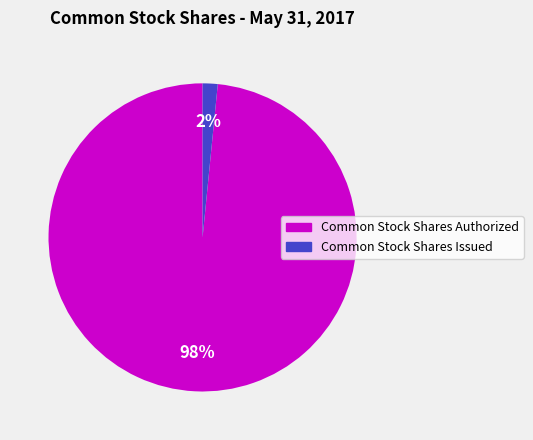

Which slice is the largest?

Common Stock Shares Authorized